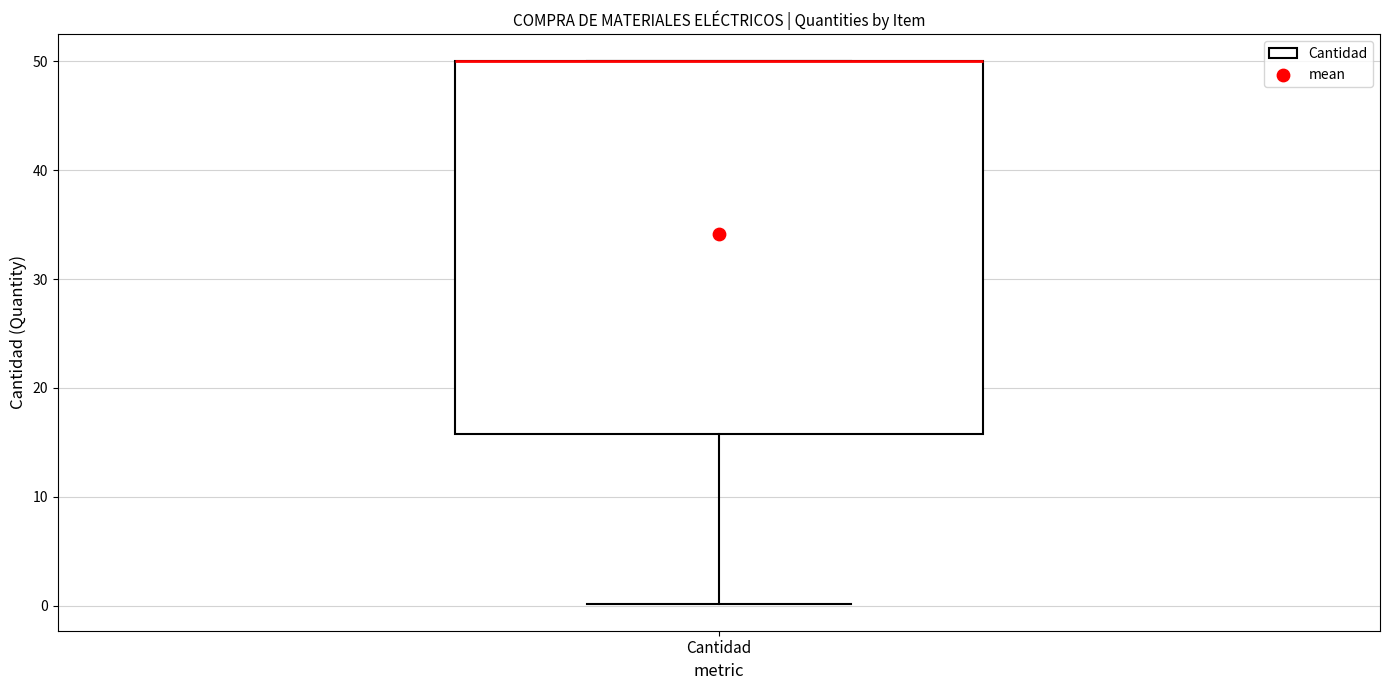

Where is the lower edge of the box for Cantidad on the y-axis? The values are not printed on the chart, so give them approximately, as read against the axis.

16